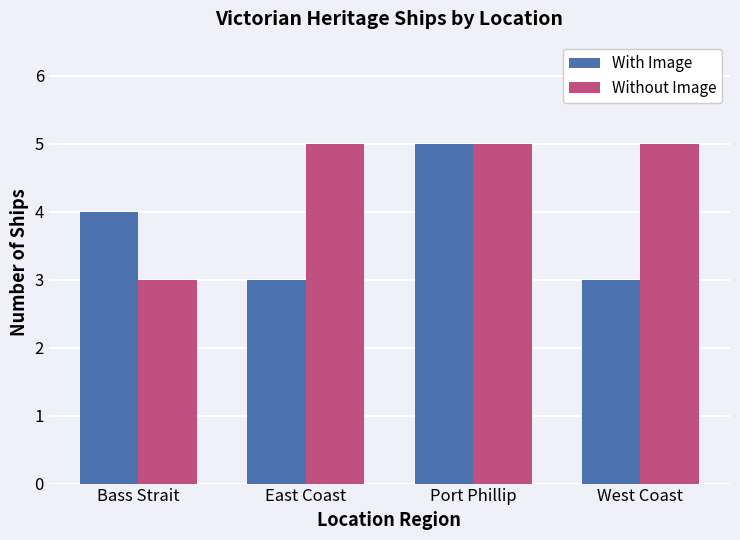

What is the greatest value displayed?

5